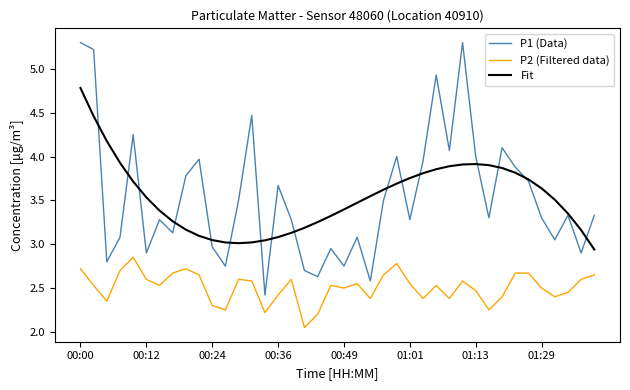

True or false: P2 (Filtered data) and P1 (Data) intersect in this chart.

False